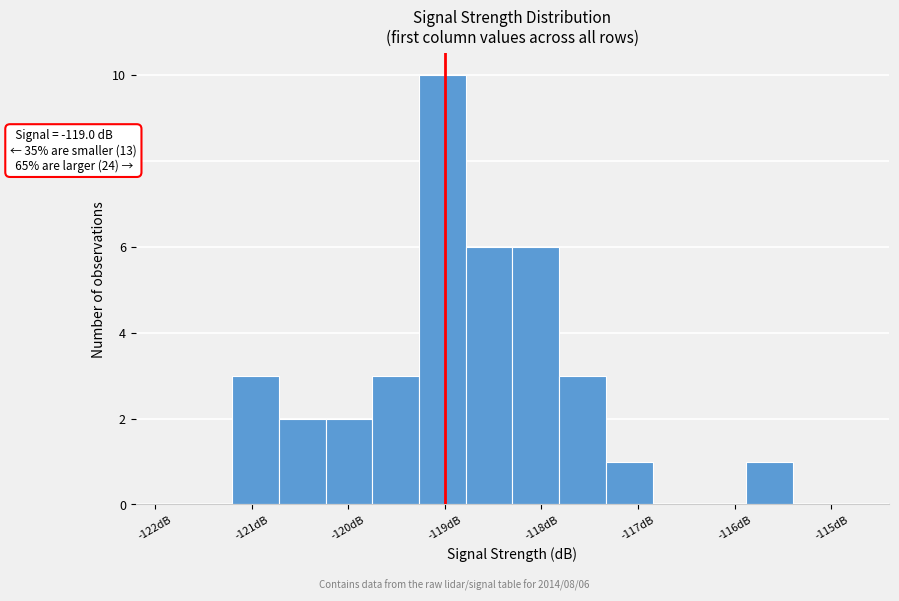

Which range on the x-axis has the tallest bar?

-119.3 to -118.8